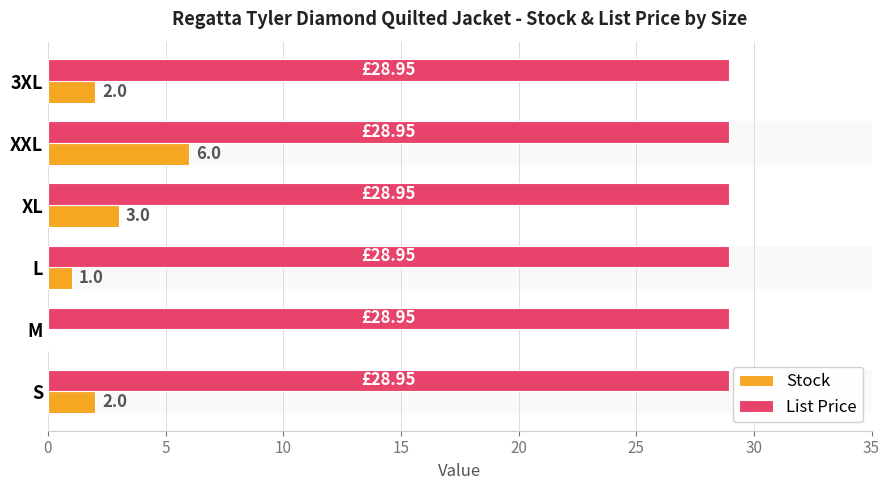

Is the value of Stock at 0 greater than the value of List Price at 10?

Yes